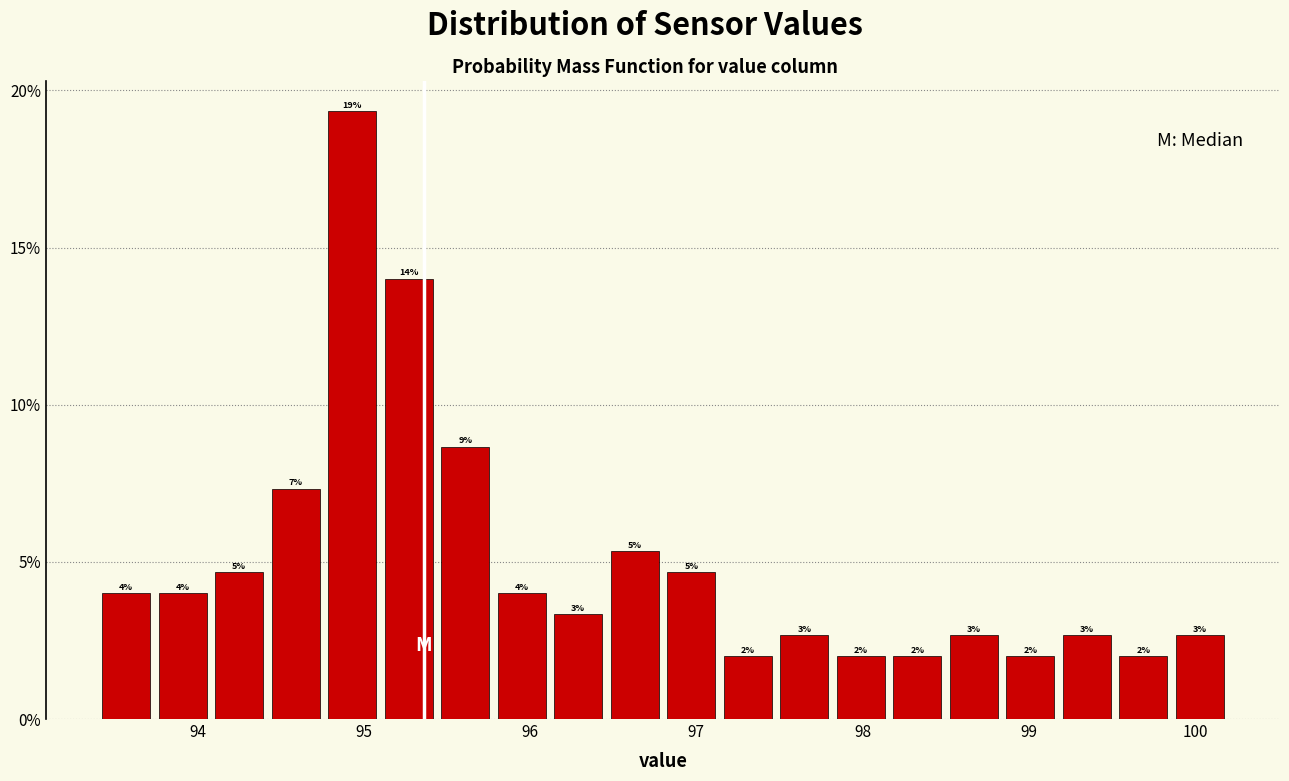

Around what value on the x-axis is the tallest bar? Give the approximate position of its centre, as read against the axis.

94.9